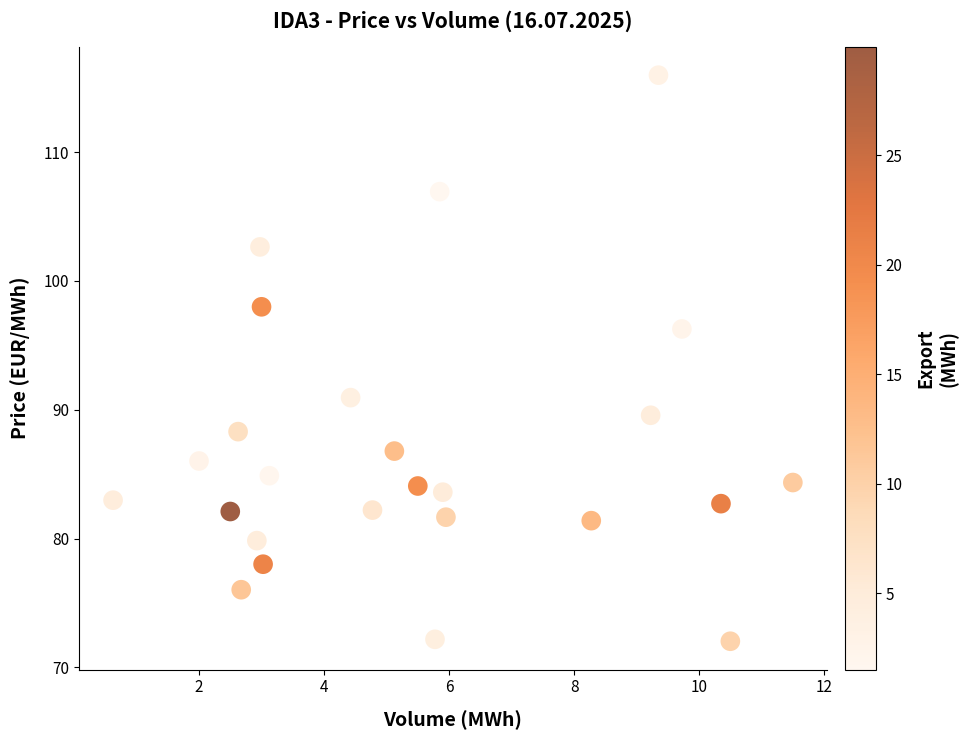

What Y value in the scatter plot is closest to 94?

96.3